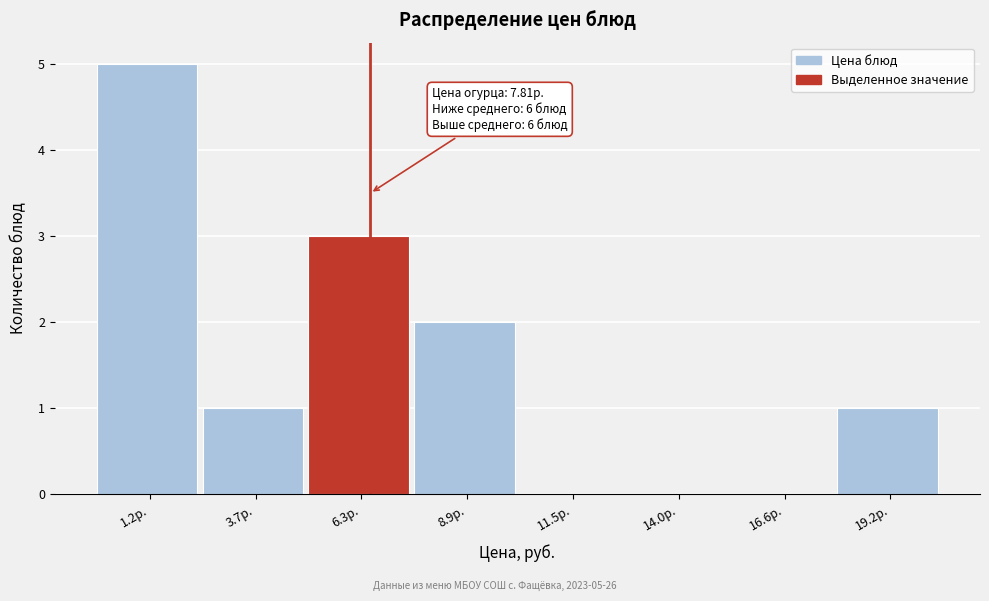

Reading left to right, what are all the values shown in this chart?

1.2р.=5	3.7р.=1	6.3р.=3	8.9р.=2	11.5р.=0	14.0р.=0	16.6р.=0	19.2р.=1